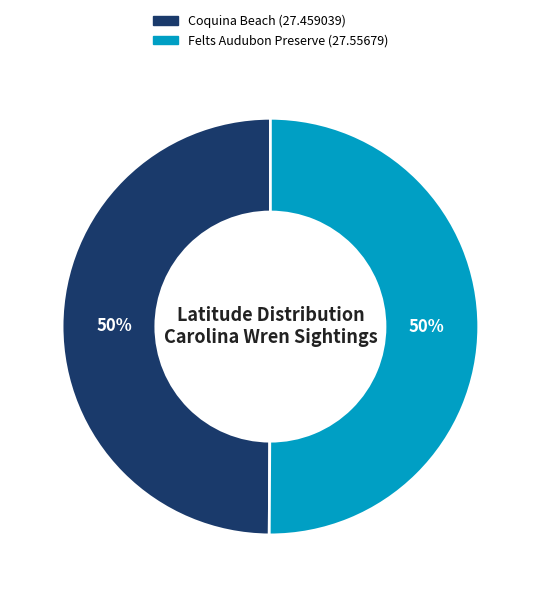

Is it true that Coquina Beach (27.459039) is 57% of the pie?

False